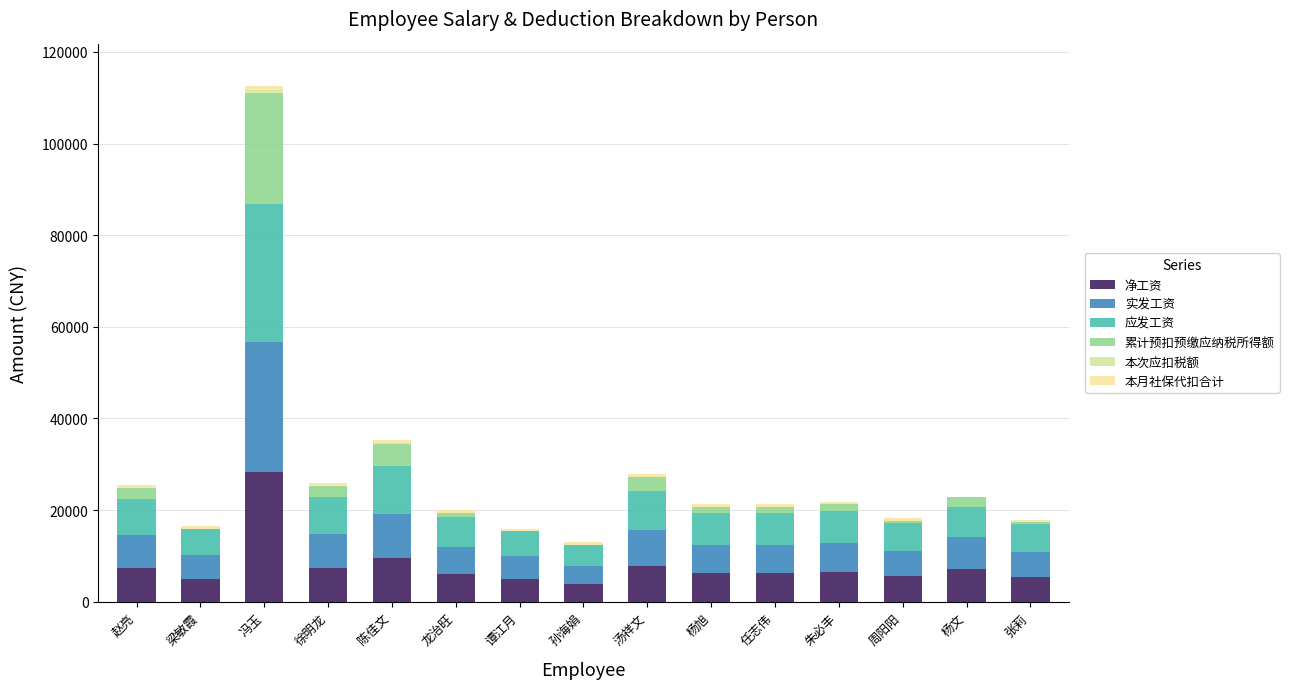

How many categories are shown in the chart?

15